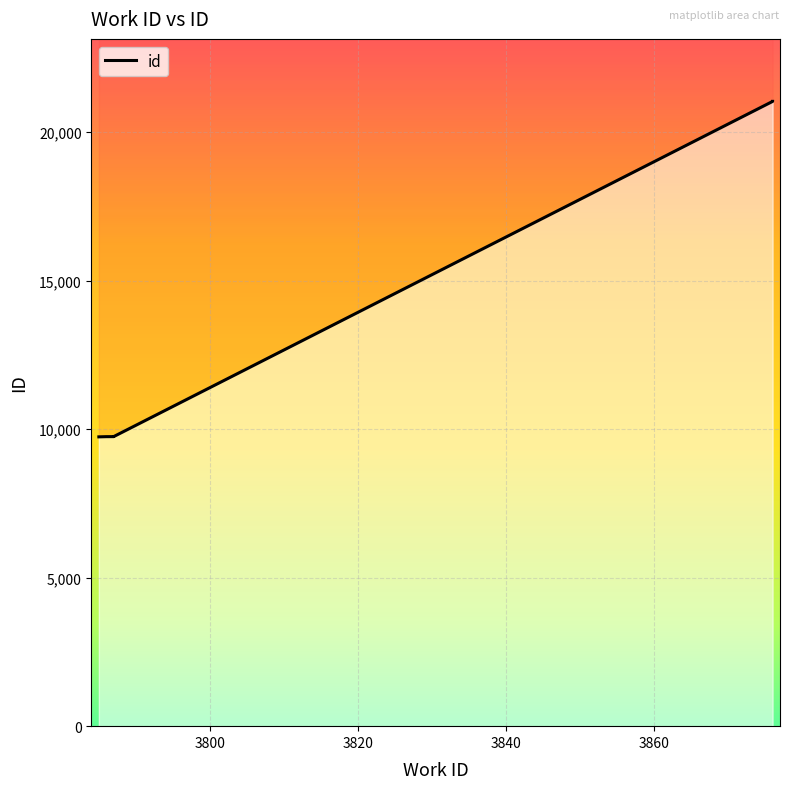

At which category does the chart reach its minimum across all series?

3785